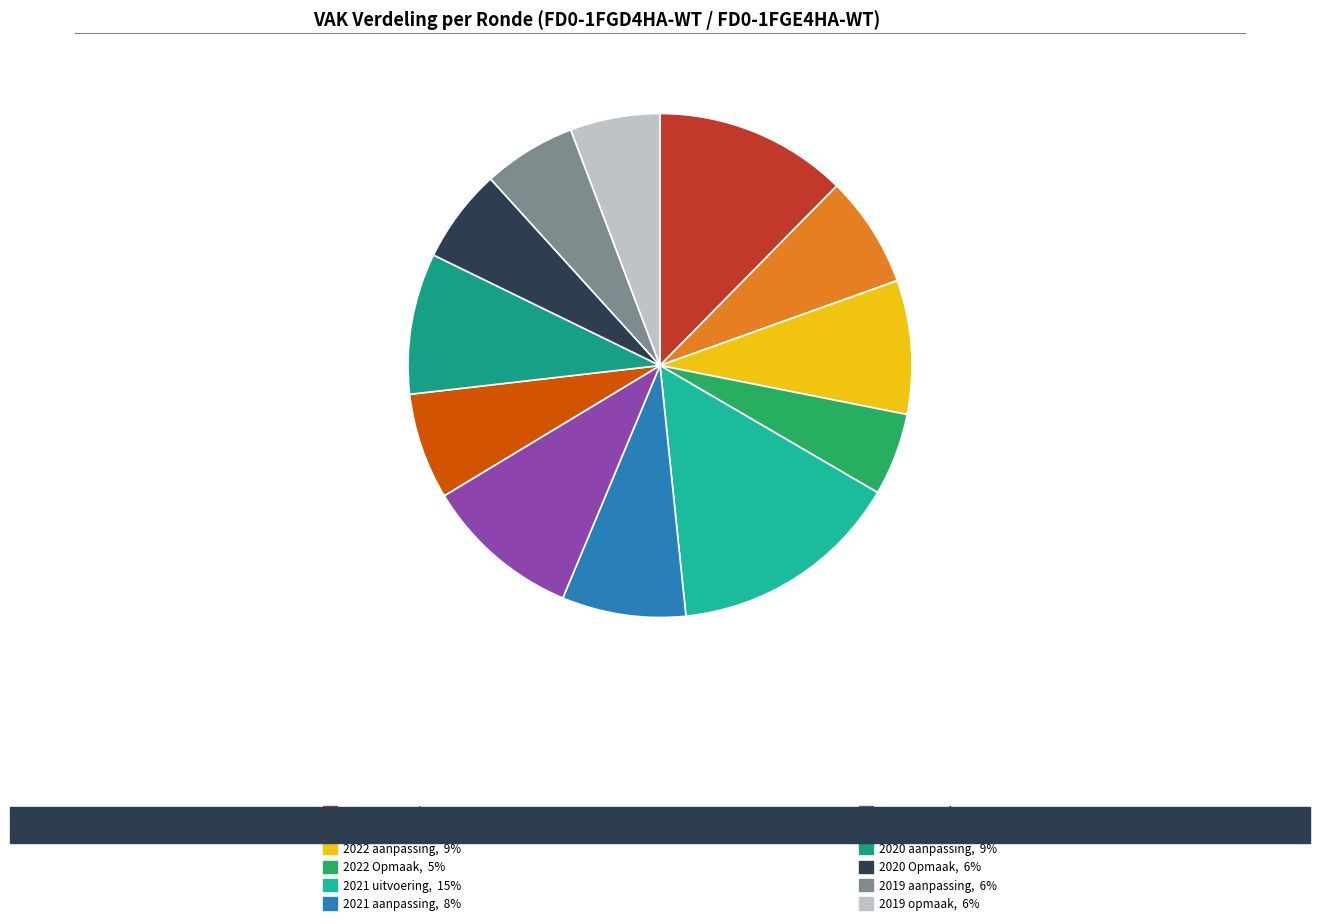

Which slice is the smallest?

2022 Opmaak